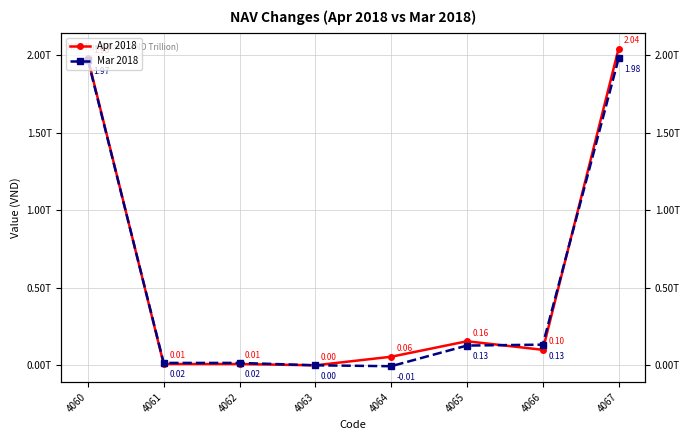

What is the sum of the Mar 2018 values at 4063 and 4064?

-5888039075